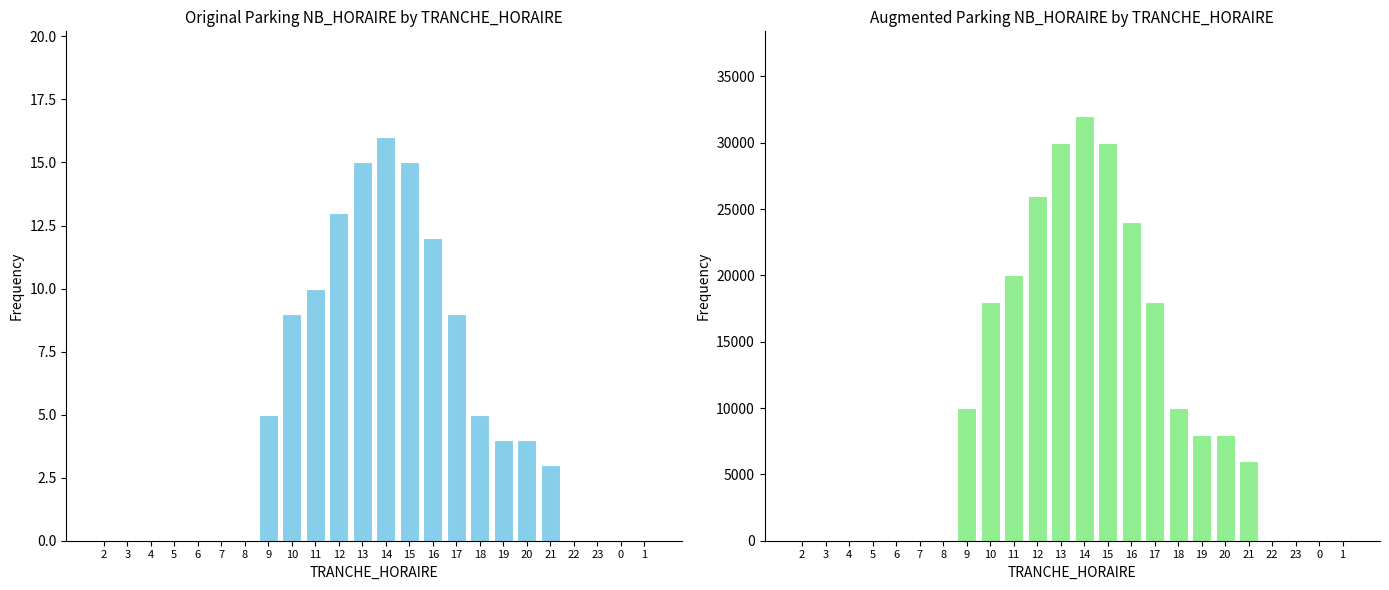

Which series has the widest spread of values?

NB_HORAIRE (augmented)